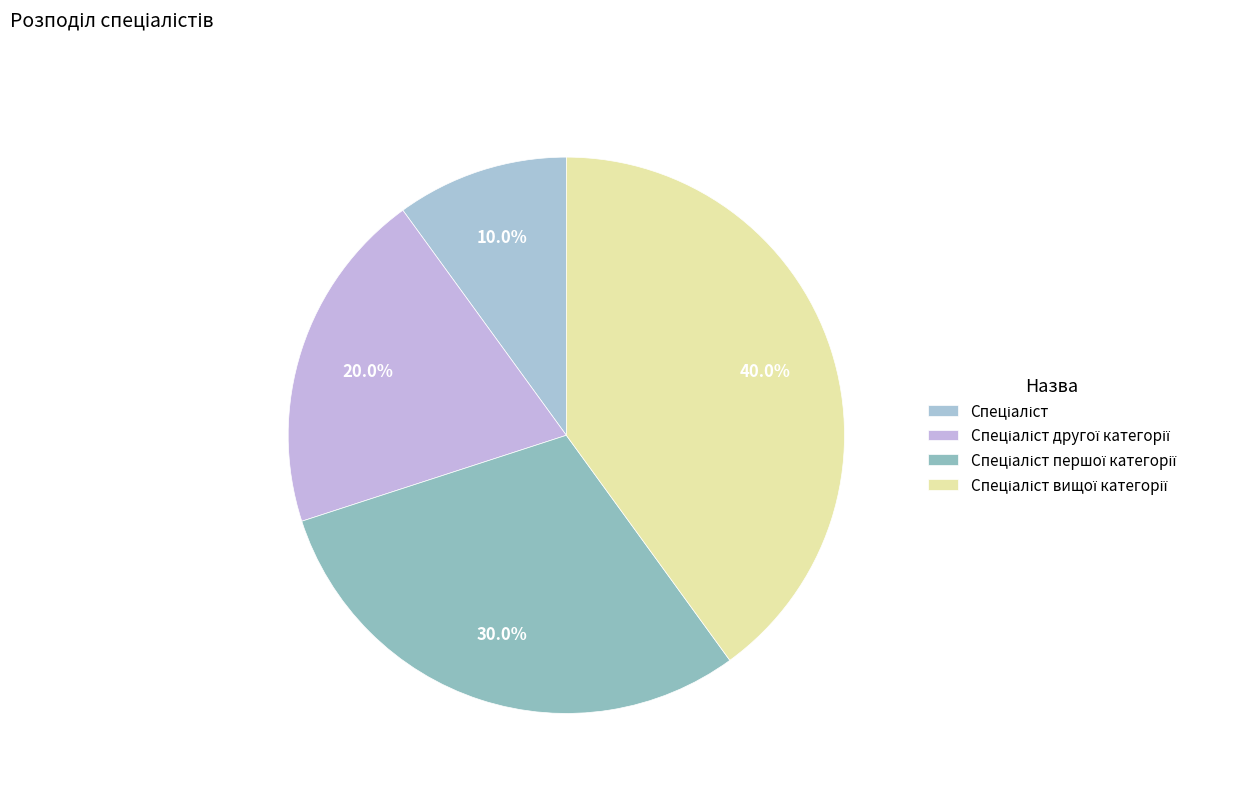

True or false: Спеціаліст accounts for 19% of the total.

False